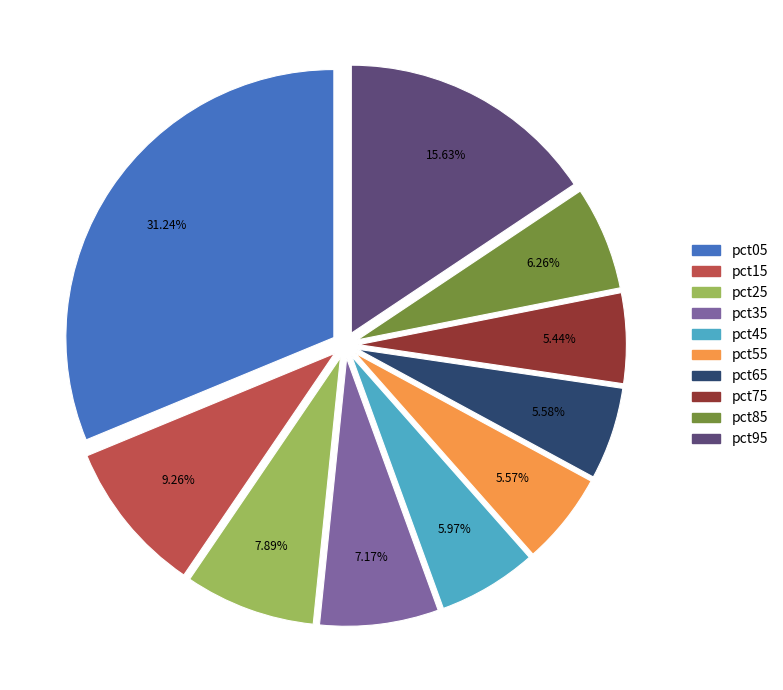

Do pct05 and pct15 together represent more than half of the pie?

No